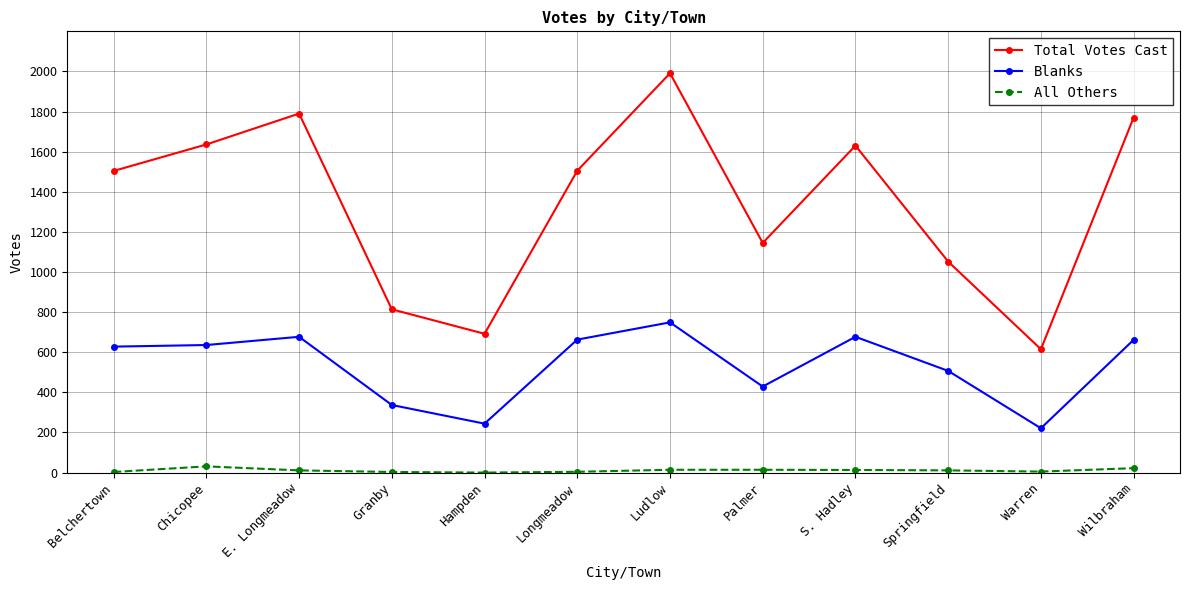

Is this an area chart (filled region under the line)?

No